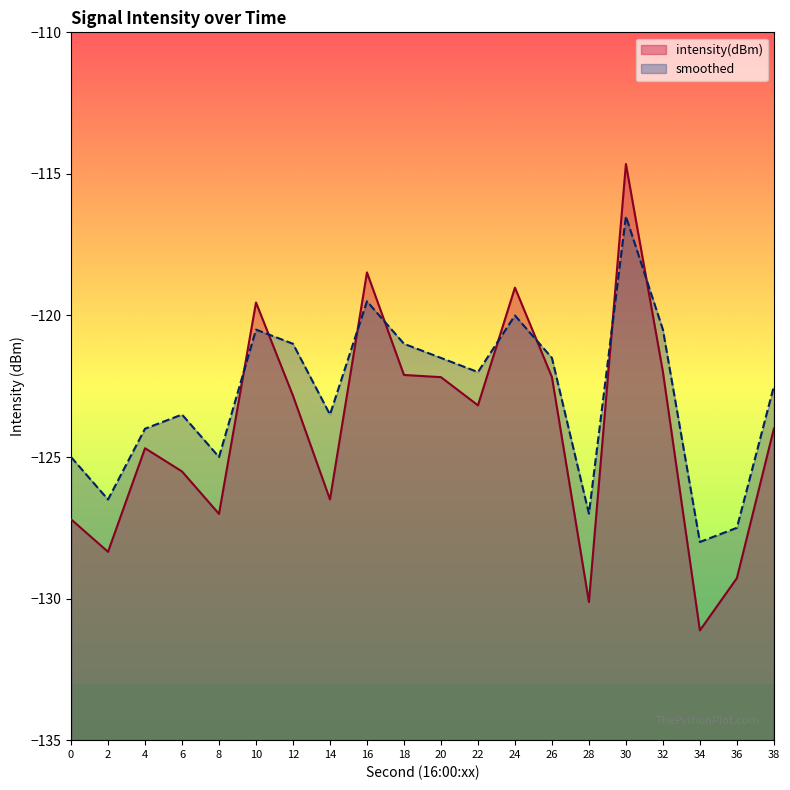

Where do intensity(dBm) and smoothed first cross each other?

8 and 10